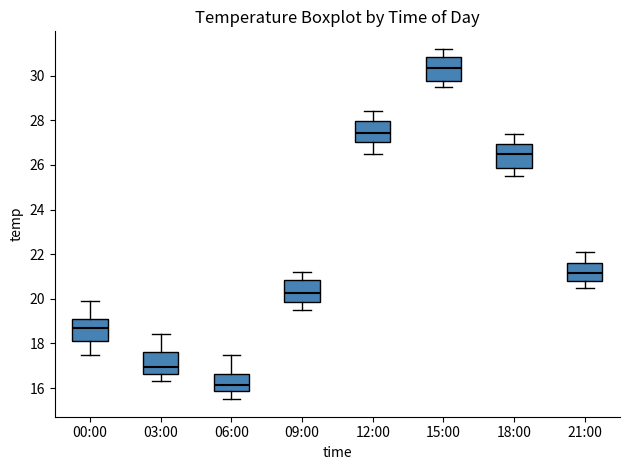

Reading left to right, read every box against the y-axis: the position of its median line, the range the box covers, and the ends of its whiskers. The values are not printed on the chart, so give them approximately, as read against the axis.

00:00: median 18.8, box 18.2 to 19.0, whiskers 17.6 to 20.0
03:00: median 17.0, box 16.6 to 17.6, whiskers 16.4 to 18.4
06:00: median 16.2, box 15.8 to 16.6, whiskers 15.6 to 17.6
09:00: median 20.2, box 19.8 to 20.8, whiskers 19.6 to 21.2
12:00: median 27.4, box 27.0 to 28.0, whiskers 26.6 to 28.4
15:00: median 30.4, box 29.8 to 30.8, whiskers 29.6 to 31.2
18:00: median 26.6, box 25.8 to 27.0, whiskers 25.6 to 27.4
21:00: median 21.2, box 20.8 to 21.6, whiskers 20.6 to 22.2